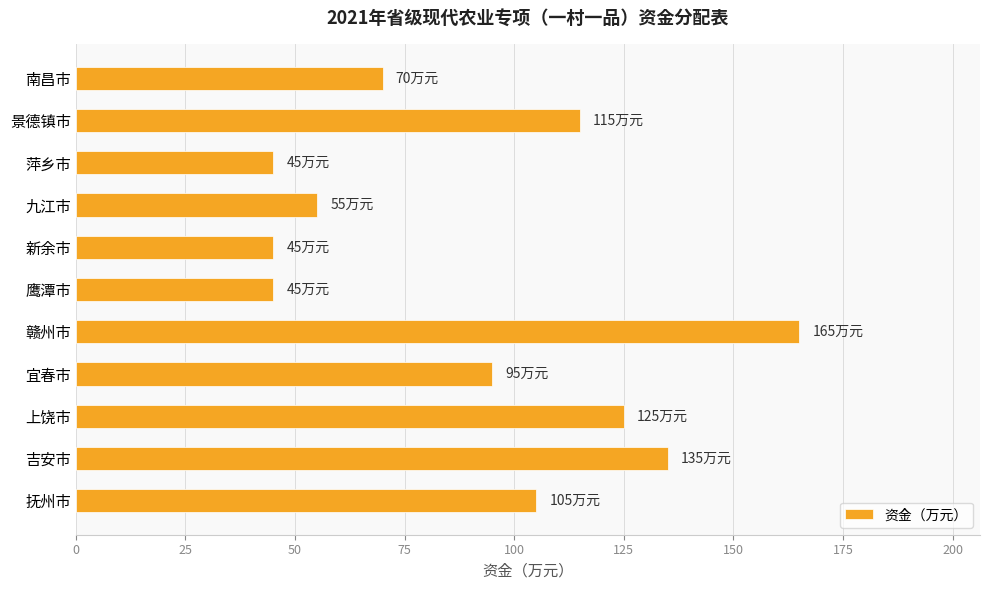

What is the sum of all values?

1000